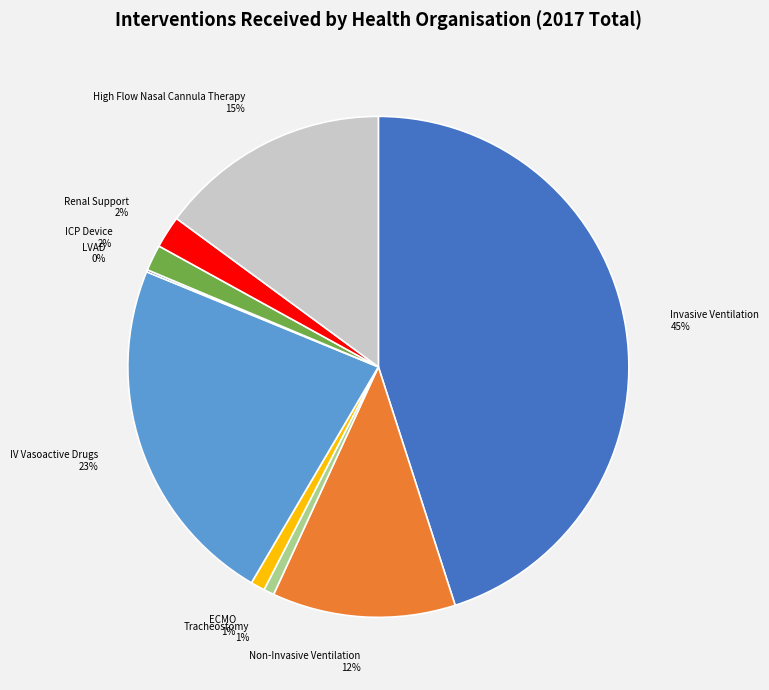

The ECMO slice represents 1% of the pie. True or false?

True